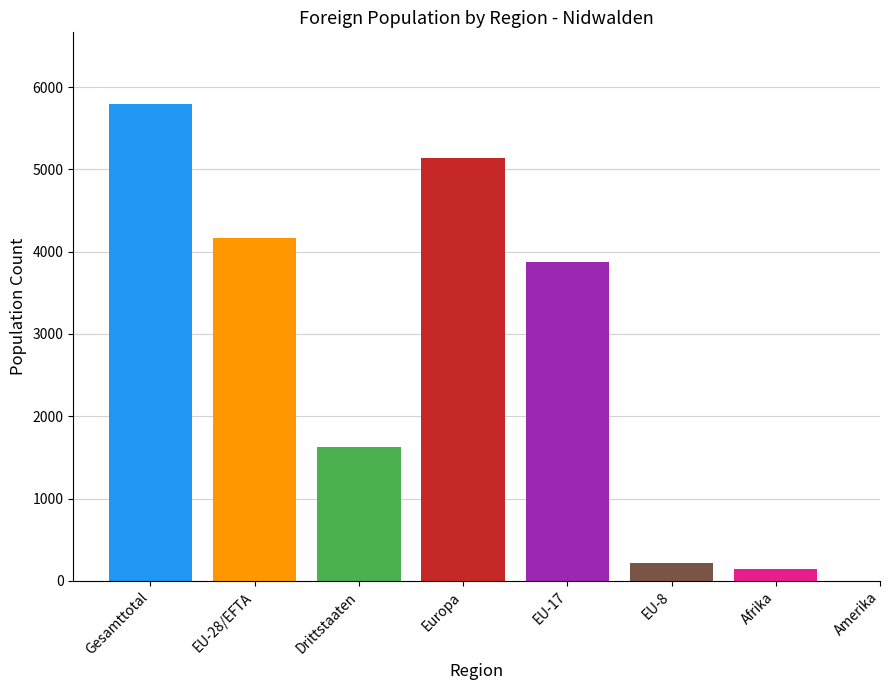

Are the bars grouped side by side (vs. stacked)?

Yes